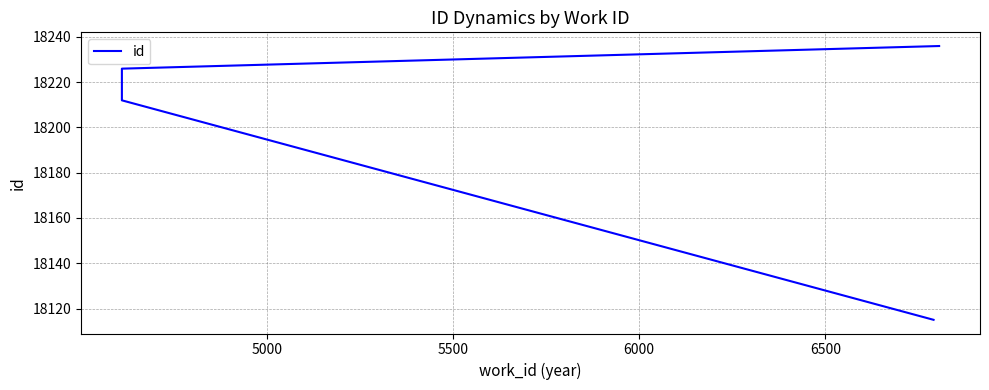

How many data points does each series have?

5